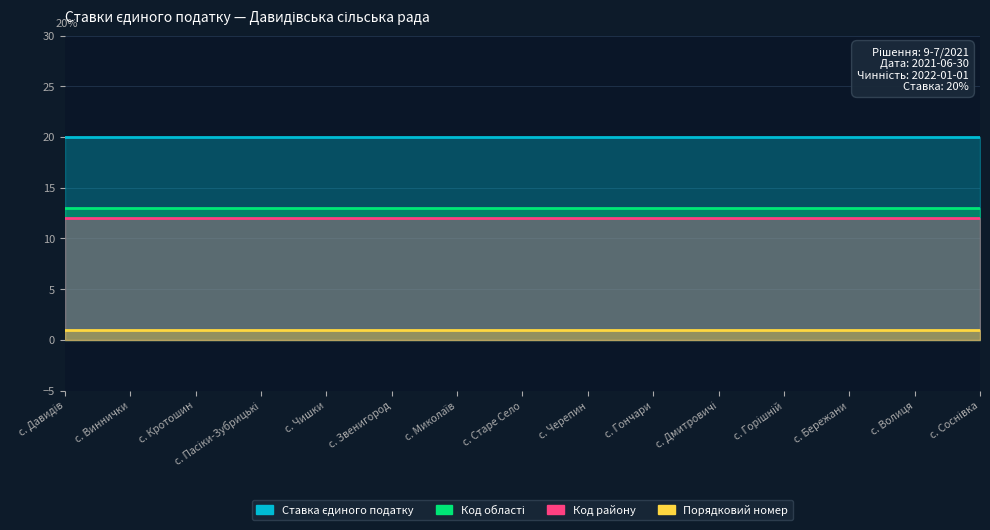

True or false: Порядковий номер and Код області cross at least once.

False